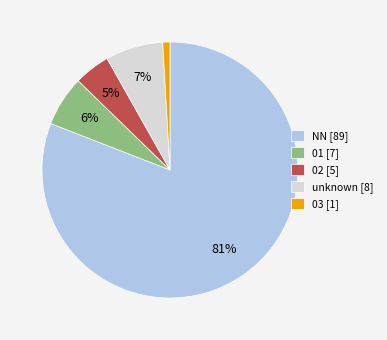

Is the sum of 01 [7] and 03 [1] greater than half?

No